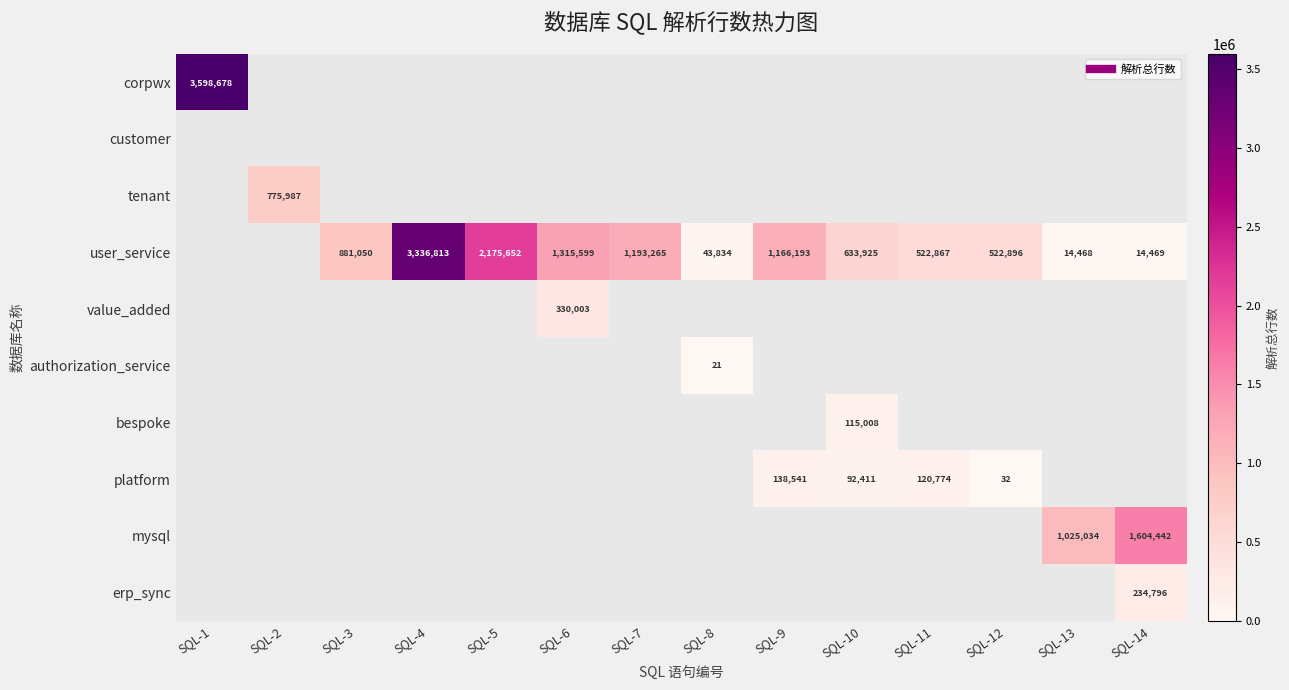

Which label corresponds to the smallest value in the chart?

SQL-8